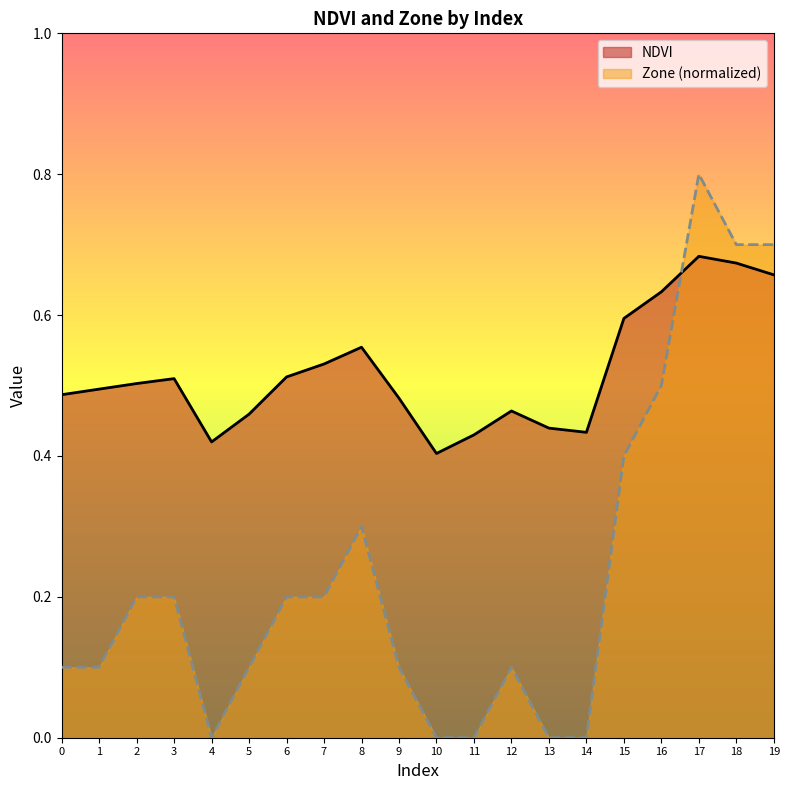

Where is the first local minimum for Zone?

4